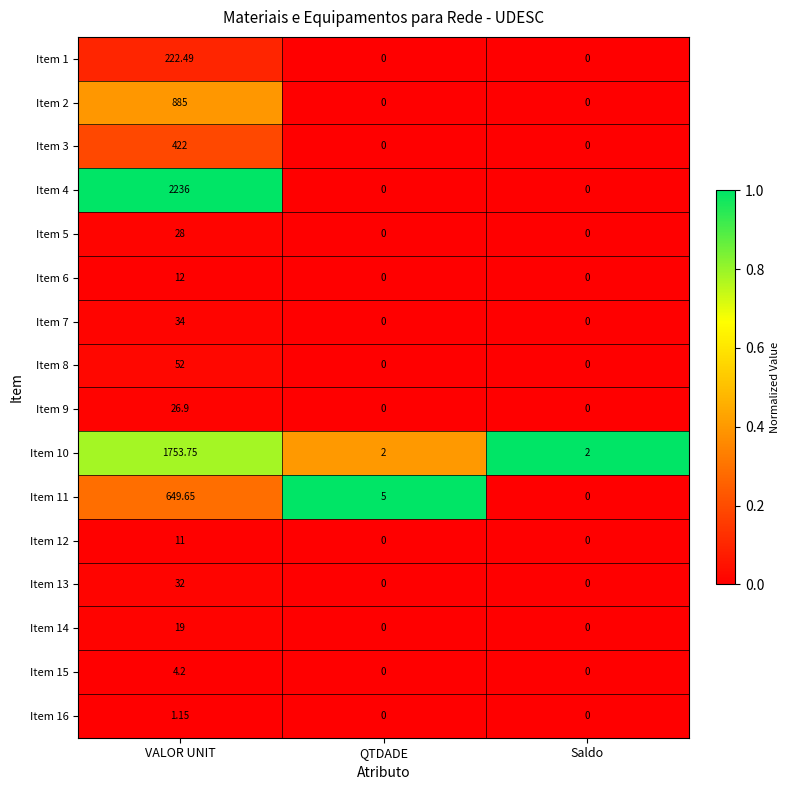

How many data points in Item 6 are above 0?

1